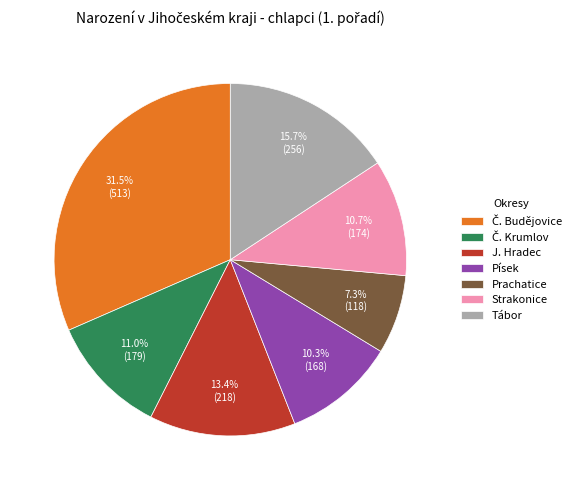

To the nearest percent, what percentage of the pie is Tábor?

16%